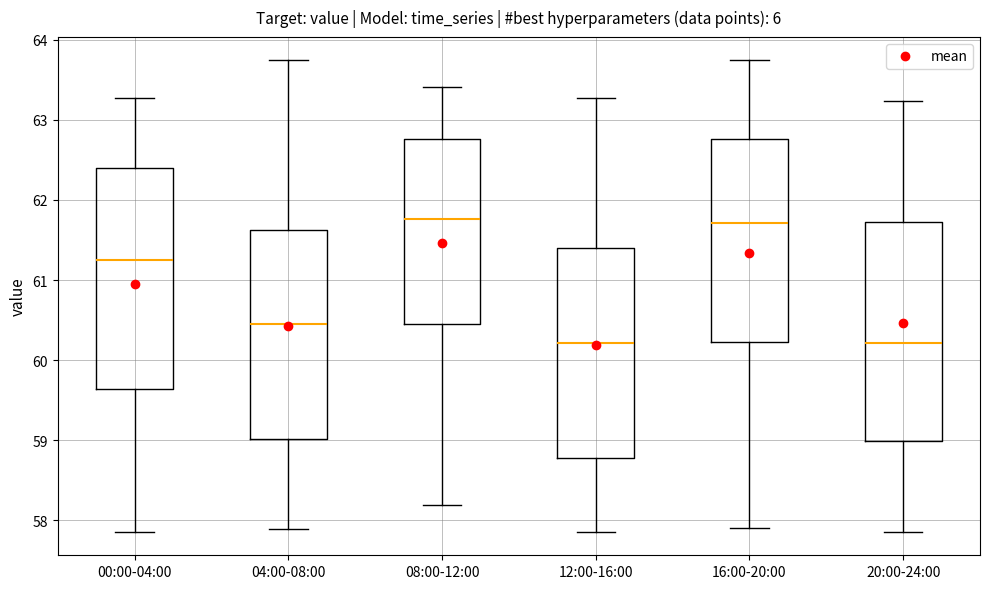

Reading left to right, read every box against the y-axis: the position of its median line, the range the box covers, and the ends of its whiskers. The values are not printed on the chart, so give them approximately, as read against the axis.

00:00-04:00: median 61.3, box 59.6 to 62.4, whiskers 57.9 to 63.3
04:00-08:00: median 60.5, box 59.0 to 61.6, whiskers 57.9 to 63.7
08:00-12:00: median 61.8, box 60.5 to 62.8, whiskers 58.2 to 63.4
12:00-16:00: median 60.2, box 58.8 to 61.4, whiskers 57.9 to 63.3
16:00-20:00: median 61.7, box 60.2 to 62.8, whiskers 57.9 to 63.7
20:00-24:00: median 60.2, box 59.0 to 61.7, whiskers 57.9 to 63.2